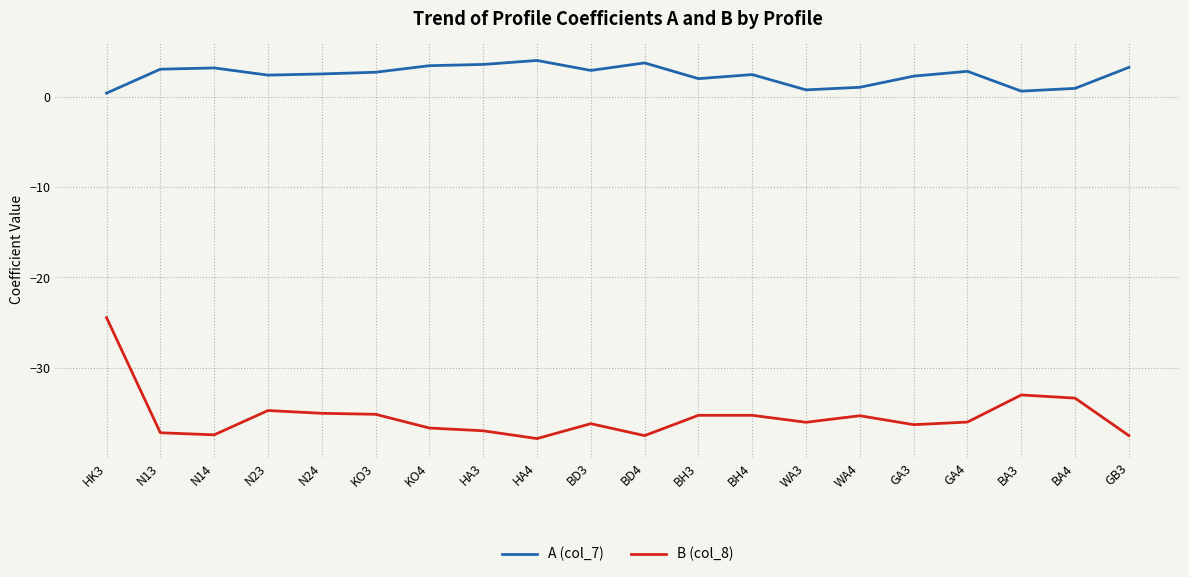

Which series has the widest spread of values?

B (col_8)